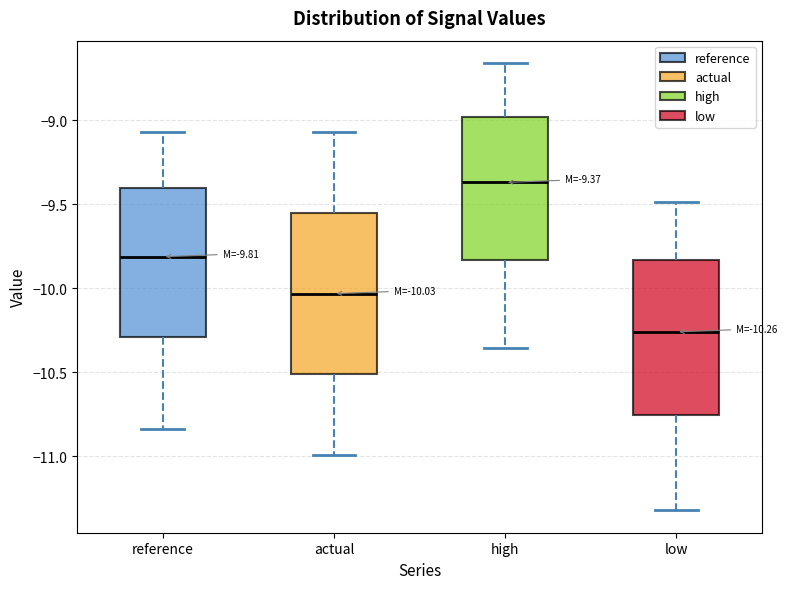

Which box has the lowest median line?

low